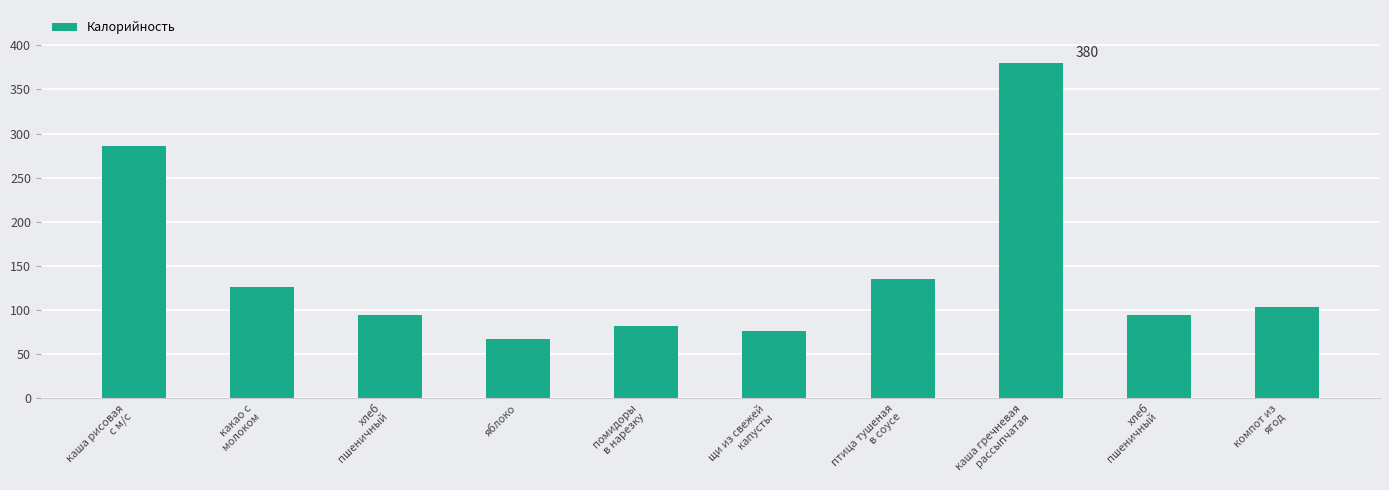

Read the value at какао с
молоком, to the nearest 5.

125